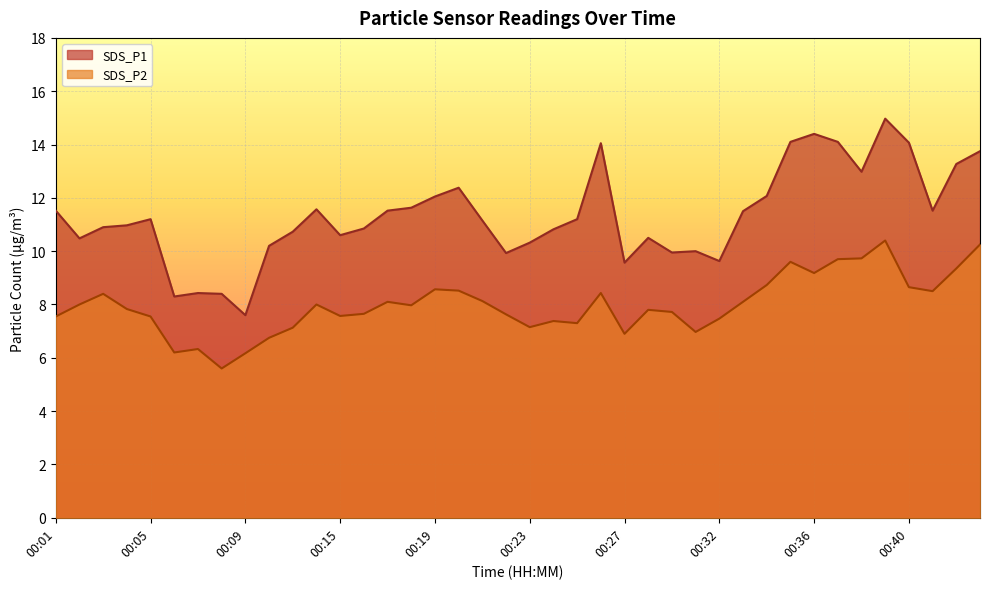

True or false: SDS_P2 has more than 2 points higher than both neighbors.

True